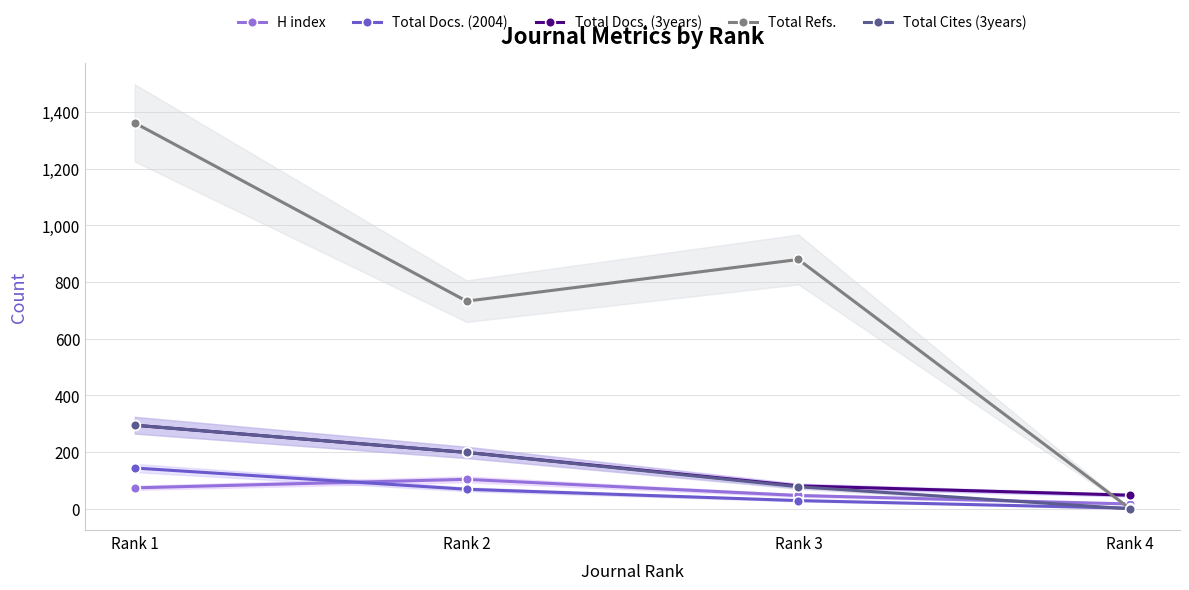

What are all the series names shown in the legend?

H index, Total Docs. (2004), Total Docs. (3years), Total Refs., Total Cites (3years)